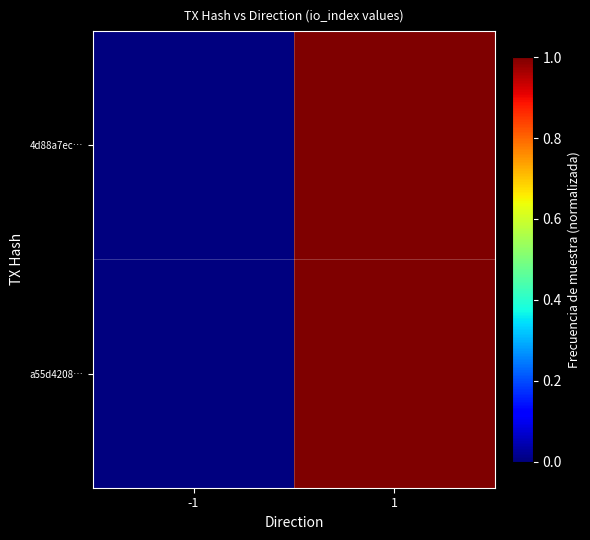

List the series in order of their peak value, lowest first.

4d88a7ec…, a55d4208…